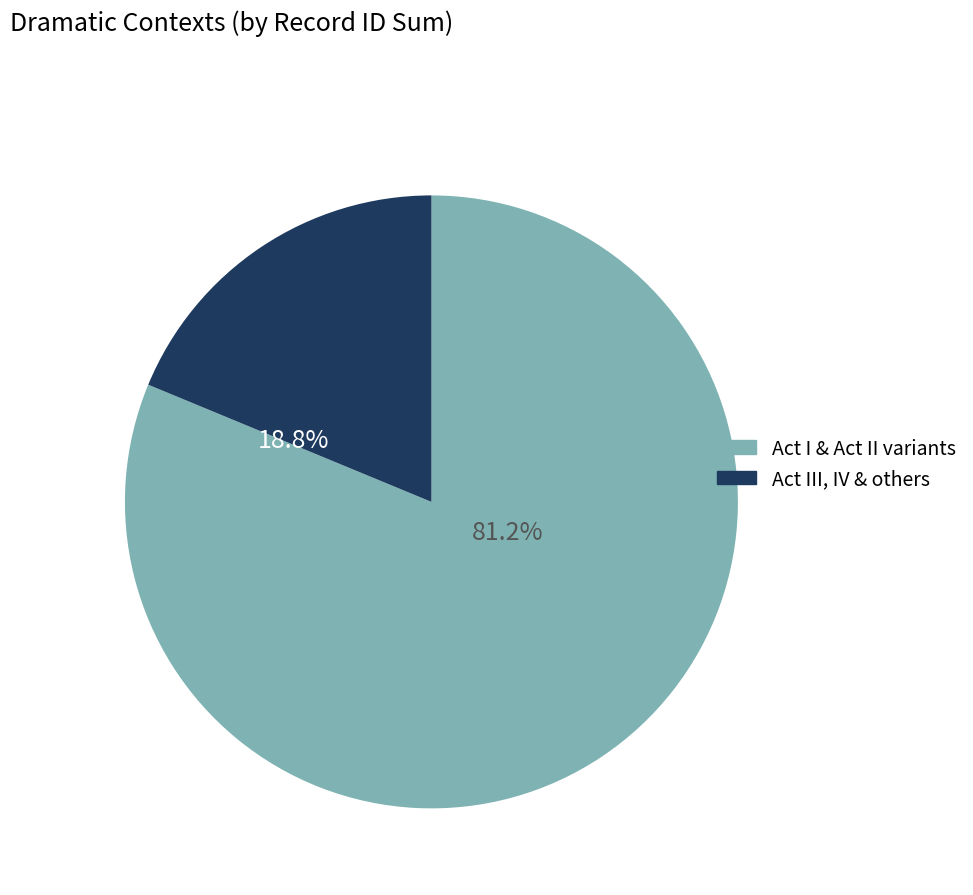

Is there any slice that represents more than half of the pie?

Yes